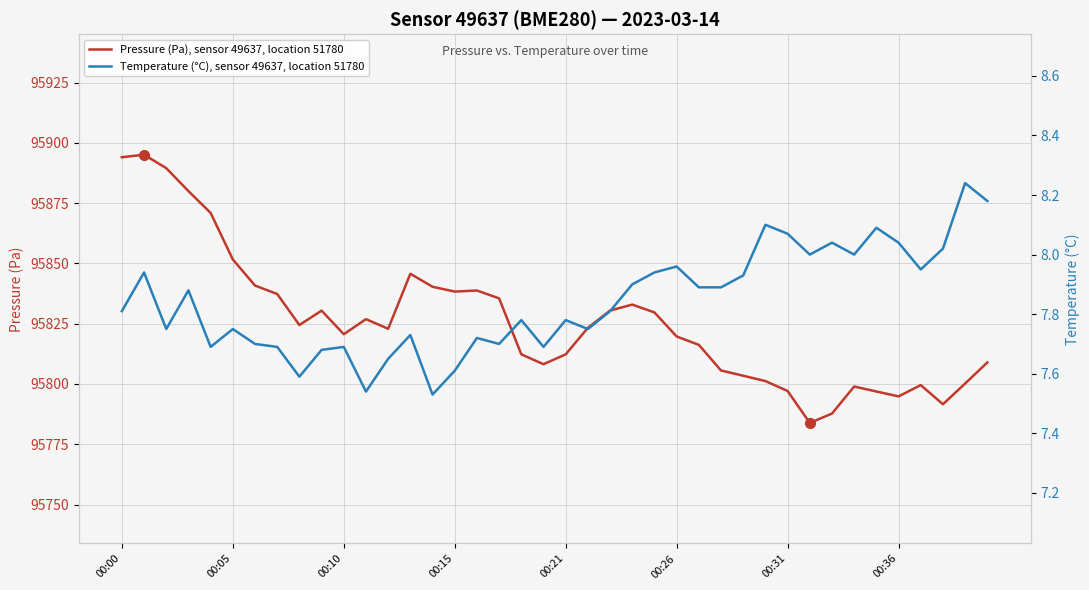

Reading right to left, list all the values displayed in this chart.

Pressure (Pa), sensor 49637, location 51780: 95808.9	95800.2	95791.6	95799.5	95794.8	95796.9	95798.9	95787.7	95783.8	95797.1	95801.2	95803.4	95805.6	95816.2	95819.7	95829.7	95832.9	95830.4	95823.3	95812.3	95808.2	95812.3	95835.5	95838.8	95838.3	95840.3	95845.7	95822.9	95826.9	95820.6	95830.4	95824.4	95837.3	95840.8	95851.6	95870.9	95880.0	95889.5	95895.1	95894.0
Temperature (°C), sensor 49637, location 51780: 8.2	8.2	8.0	8.0	8.0	8.1	8.0	8.0	8.0	8.1	8.1	7.9	7.9	7.9	8.0	7.9	7.9	7.8	7.8	7.8	7.7	7.8	7.7	7.7	7.6	7.5	7.7	7.7	7.5	7.7	7.7	7.6	7.7	7.7	7.8	7.7	7.9	7.8	7.9	7.8